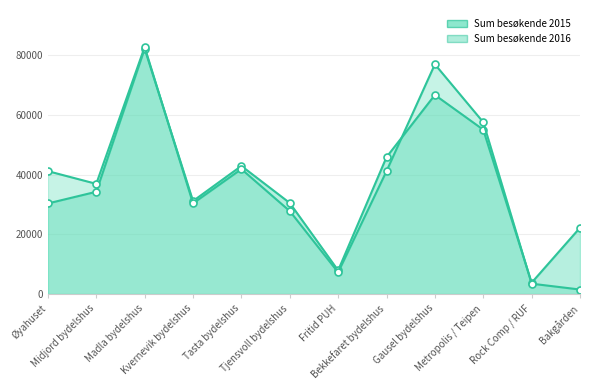

What is the average value of the Sum besøkende 2016 series?

37365